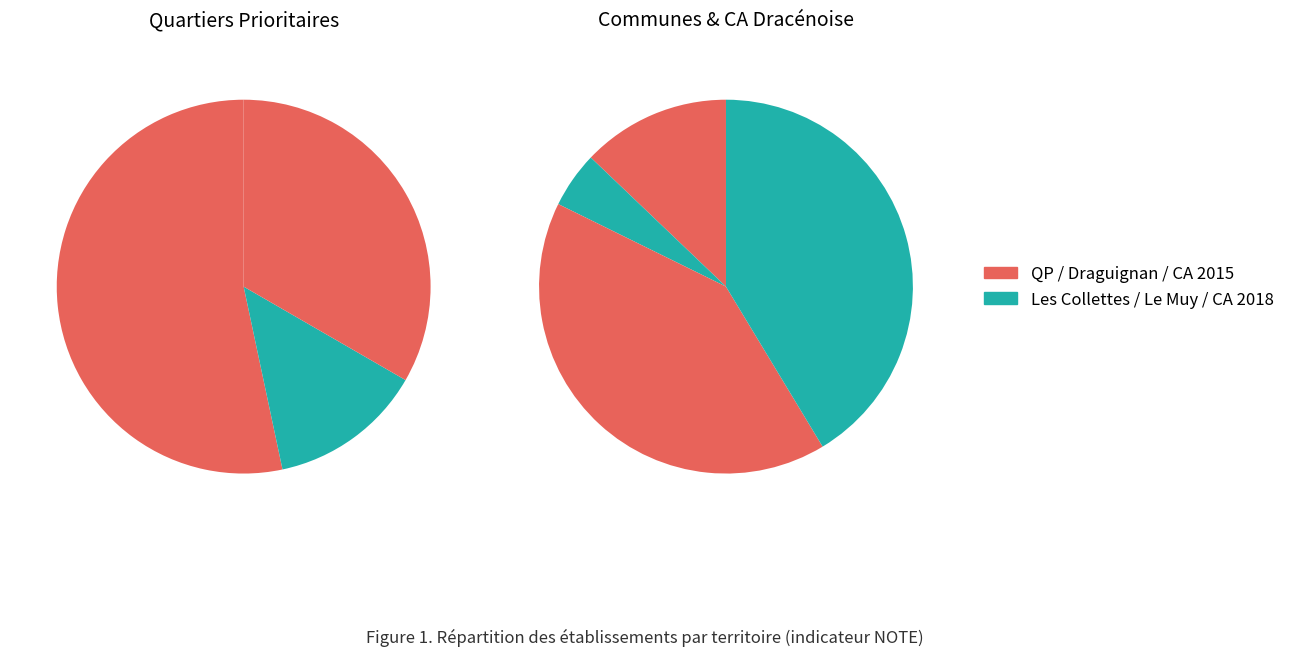

Does any single category account for the majority?

No